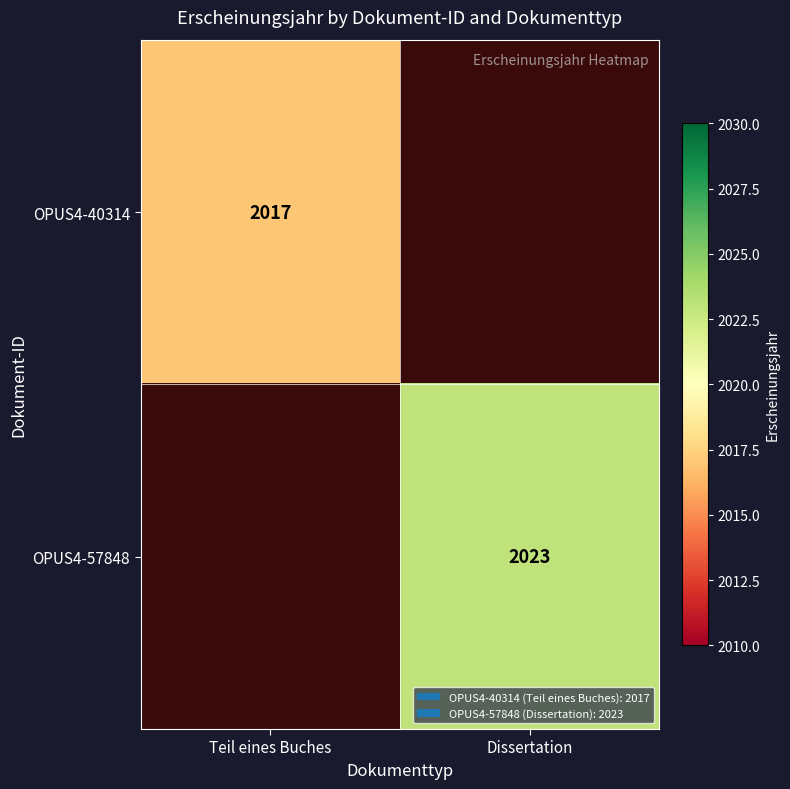

The value of OPUS4-57848 at Dissertation is 2023. True or false?

True